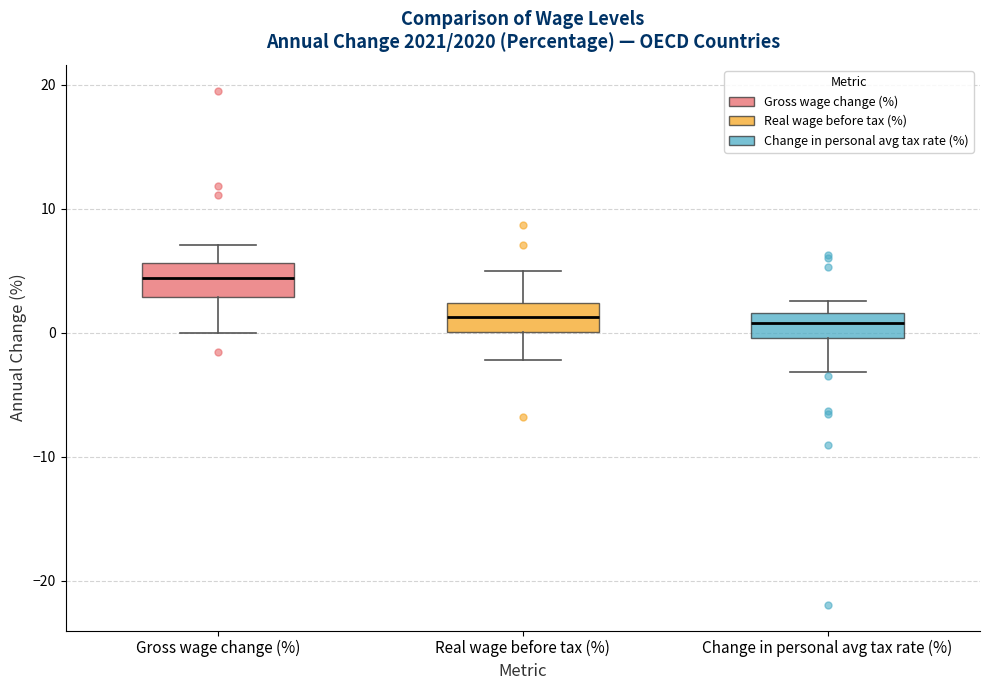

Reading left to right, transcribe this box plot: for each box, give where its median line is, the range the box spans, and where its two whiskers end, as read against the y-axis. The values are not printed on the chart, so give them approximately, as read against the axis.

Gross wage change (%): median 4, box 3 to 6, whiskers 0 to 7
Real wage before tax (%): median 1, box 0 to 2, whiskers -2 to 5
Change in personal avg tax rate (%): median 1, box 0 to 2, whiskers -3 to 3